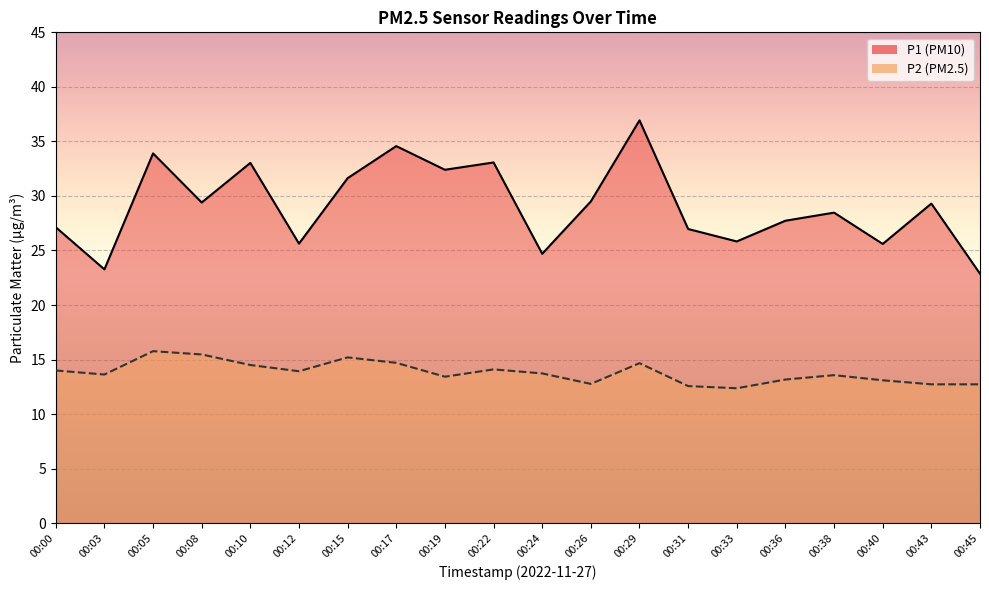

True or false: P2 has a value of 14.0 at 00:00.

True